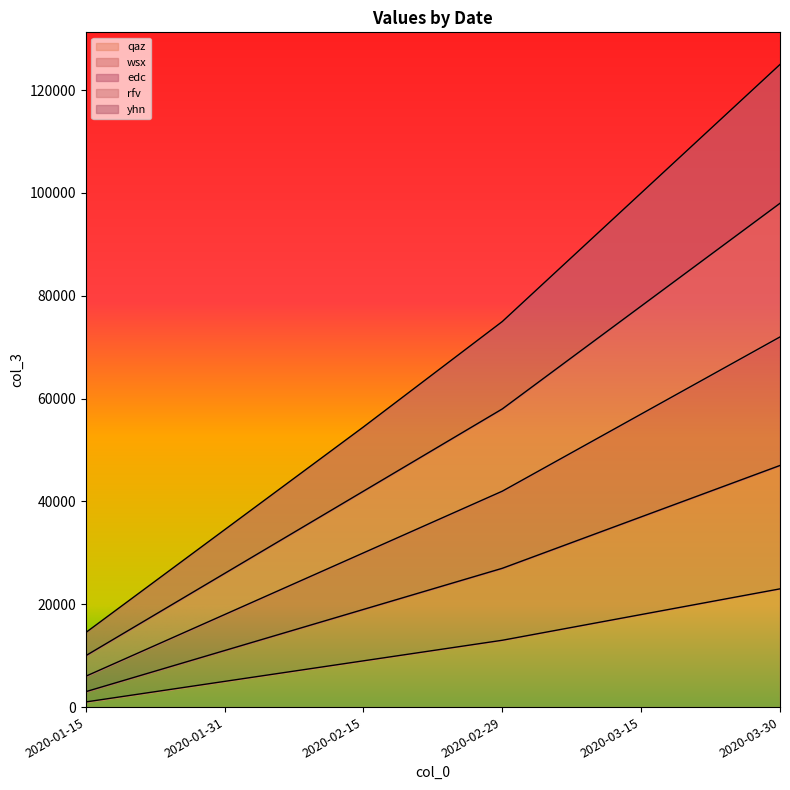

What is the value of the qaz point at the 1st from the left?

1000